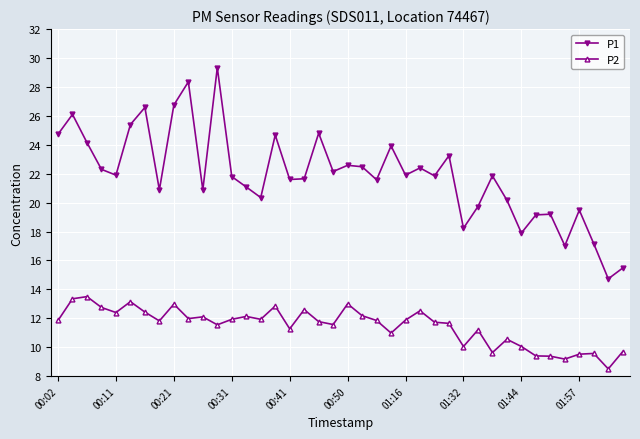

In P1, how many points are lower than both neighbors (excluding endpoints)?

13